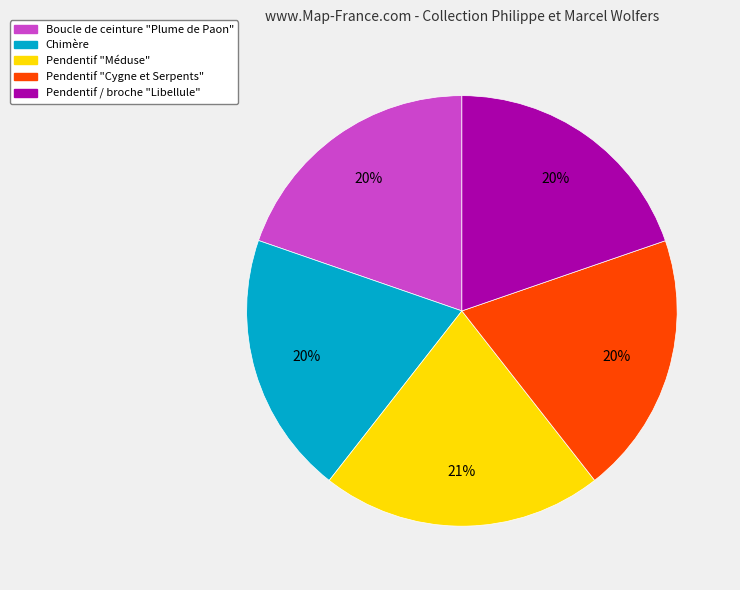

Is there any slice that represents more than half of the pie?

No